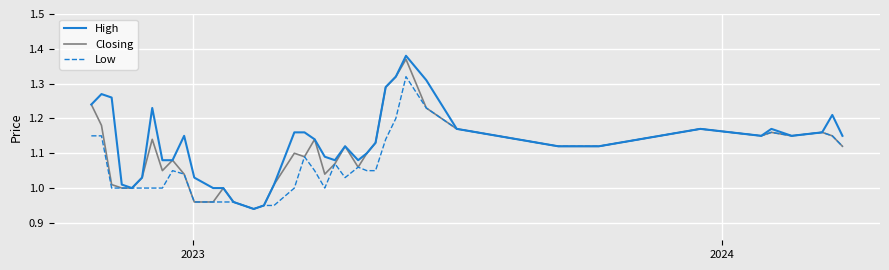

Which series has the largest total across all categories?

High